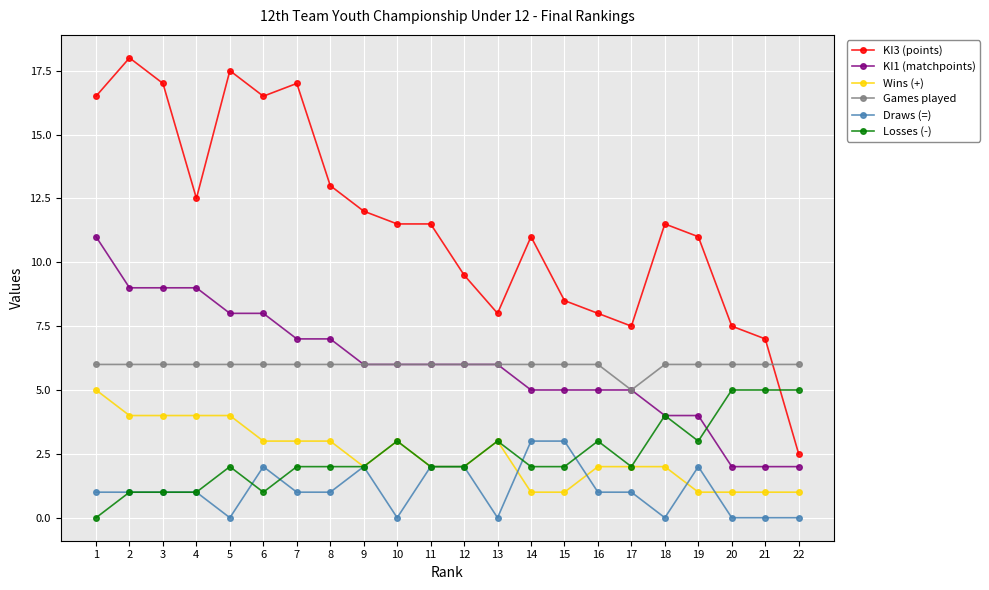

Count the number of data series in this chart.

6